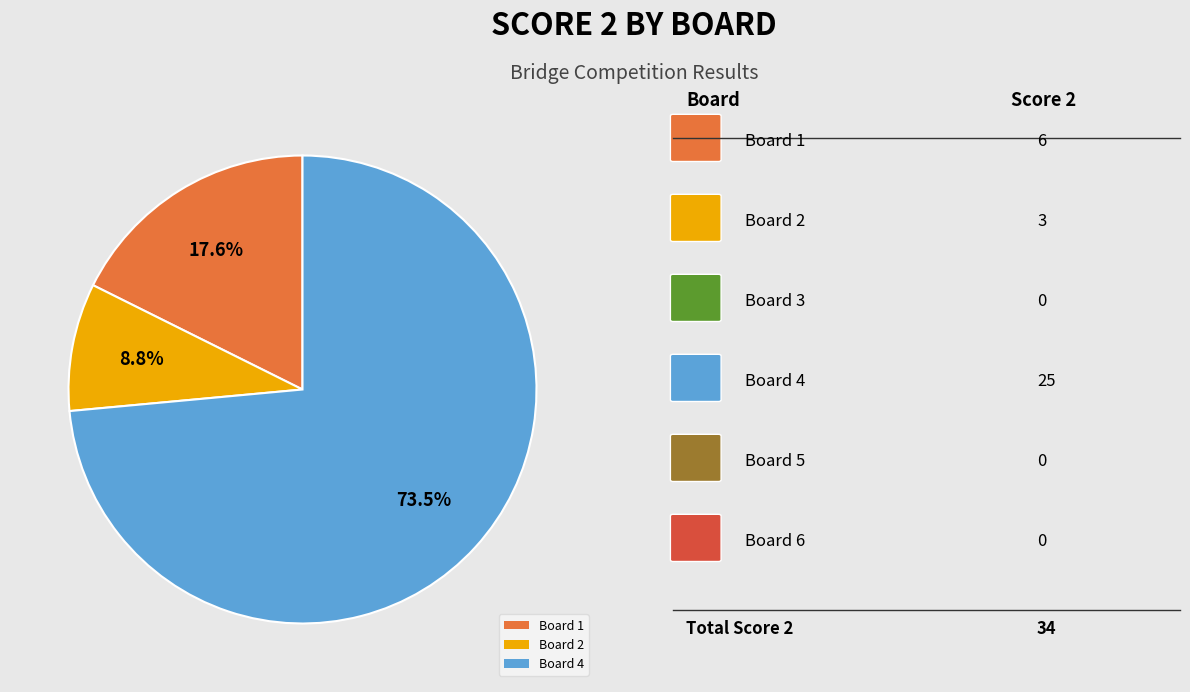

Does Board 4 account for over 50% of the chart?

Yes